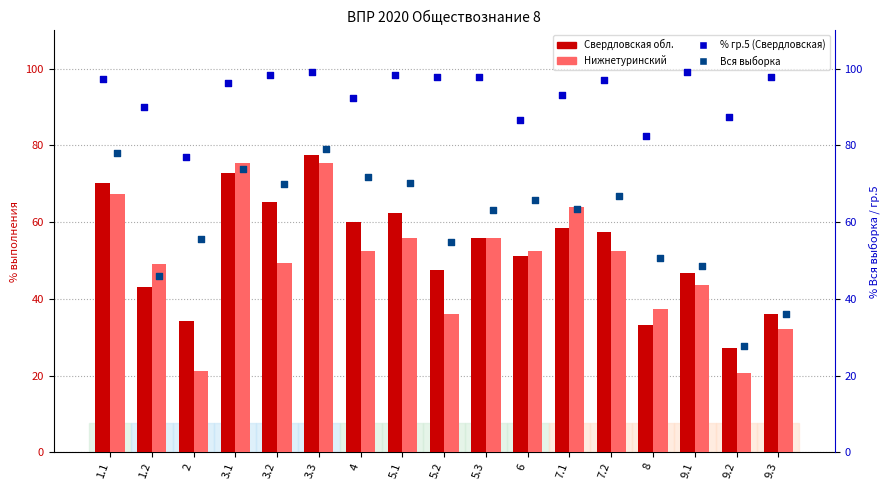

Which series has the widest spread of Y values?

Нижнетуринский